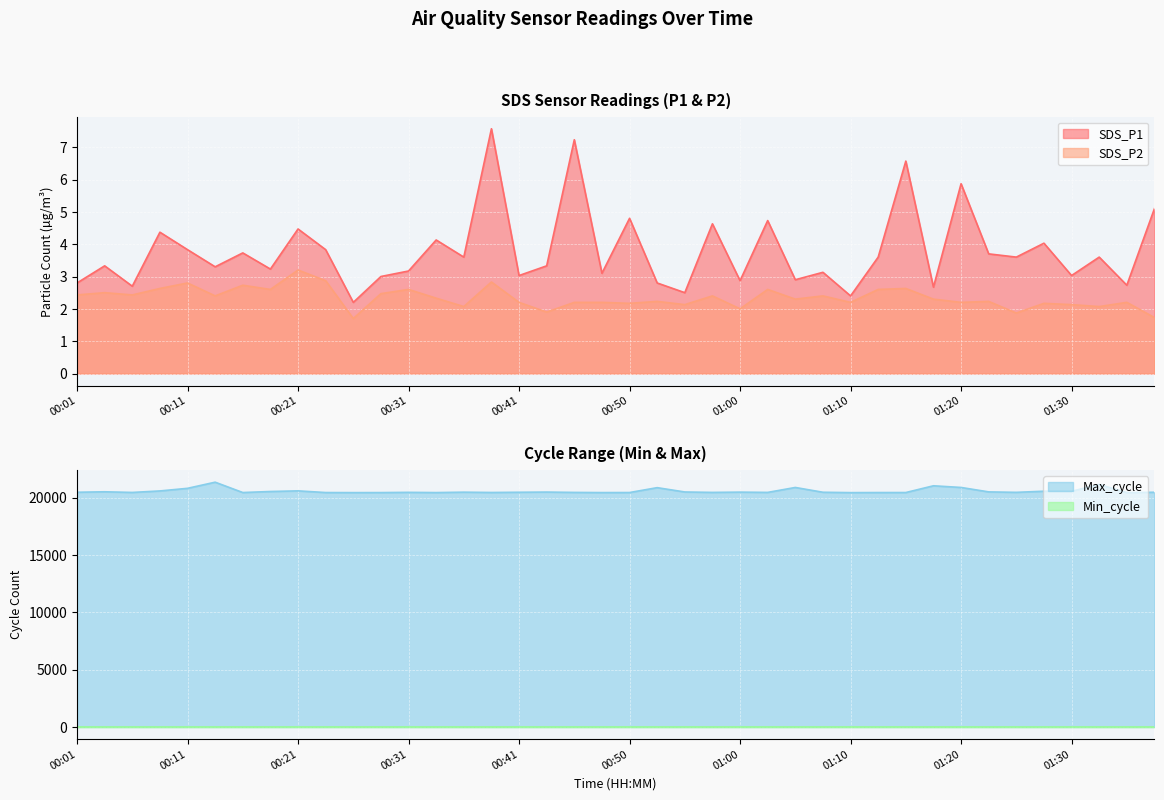

At which category is the sum across all series the highest?

00:13